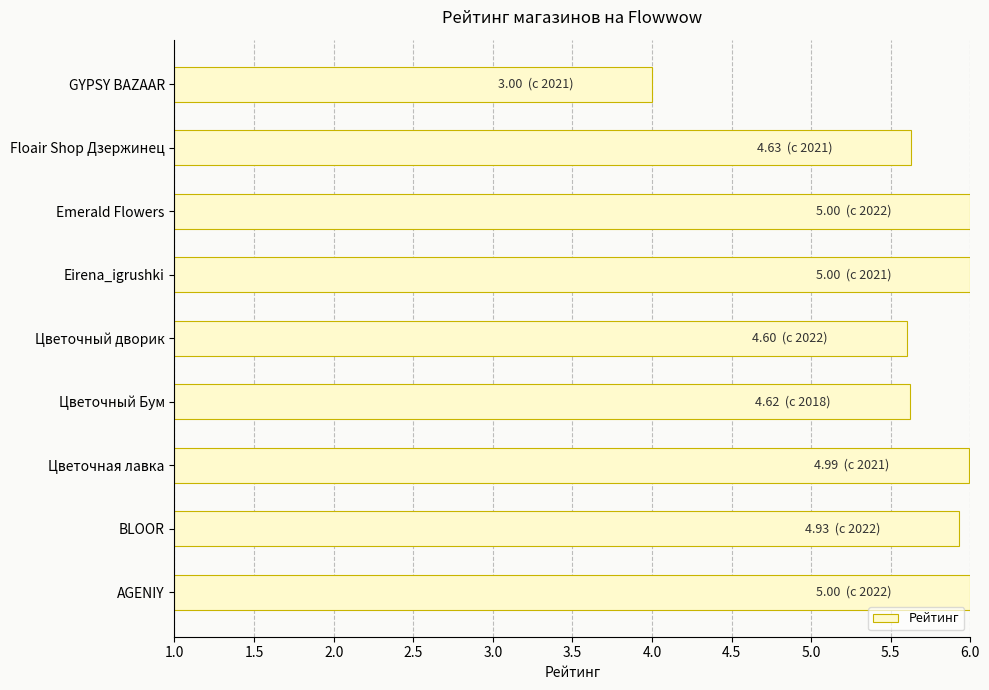

Count the number of categories in the chart.

9